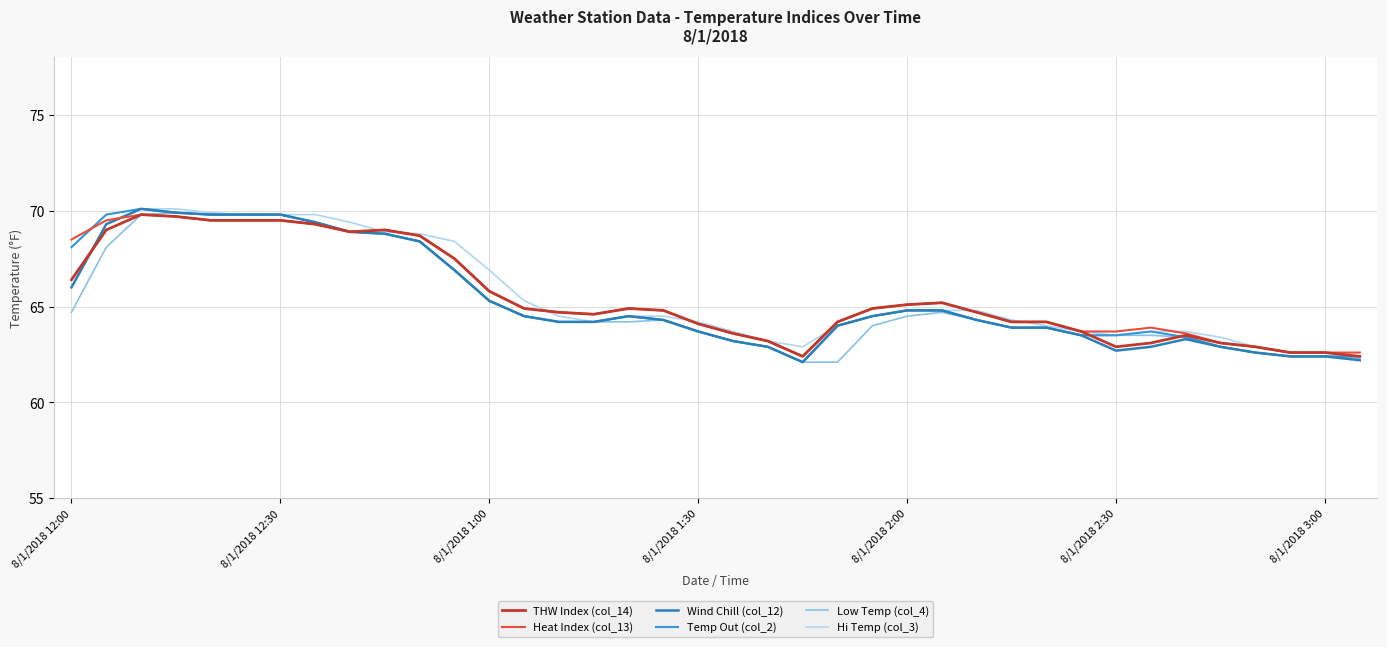

What is the maximum value shown in the chart?

70.1